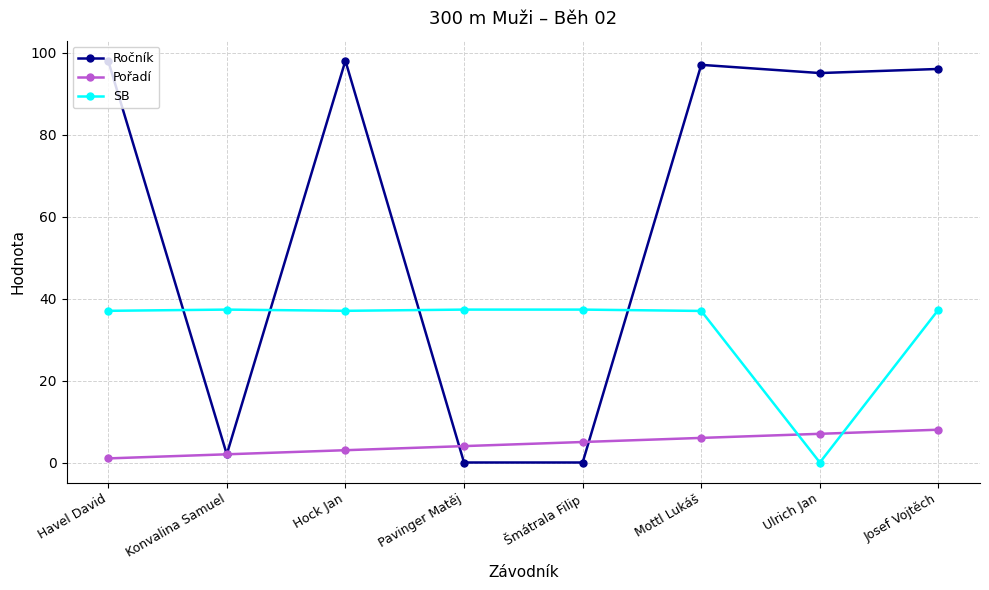

Which series has the widest spread of values?

Ročník